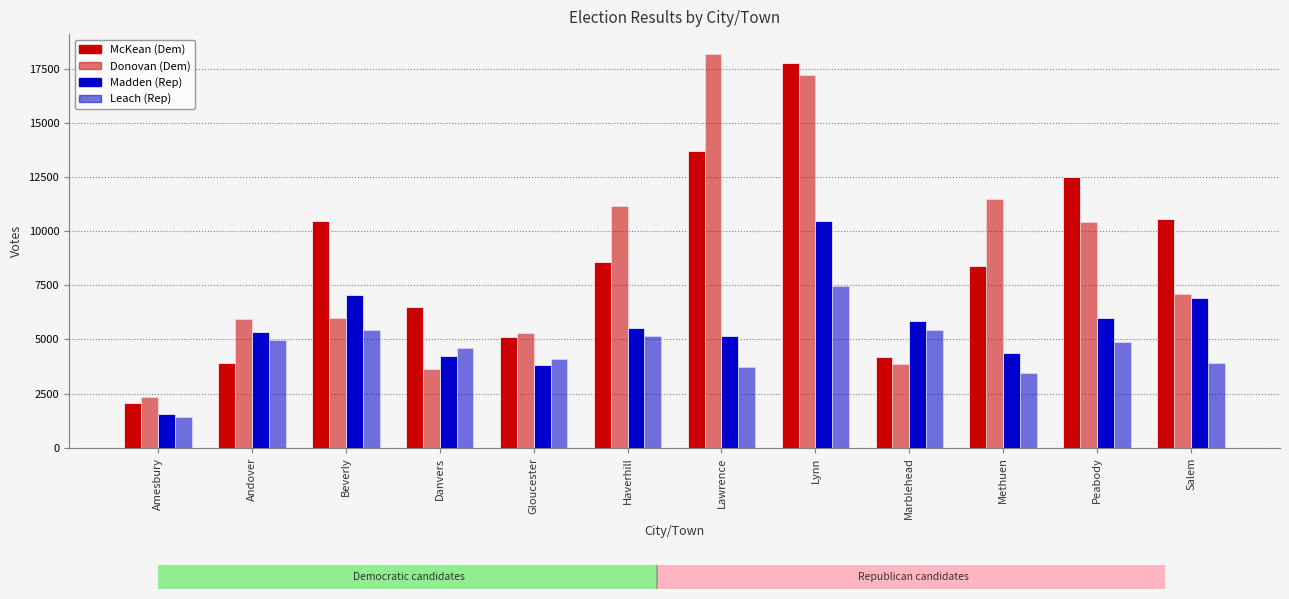

Rank the series at Methuen from lowest to highest value.

Leach (Rep), Madden (Rep), McKean (Dem), Donovan (Dem)